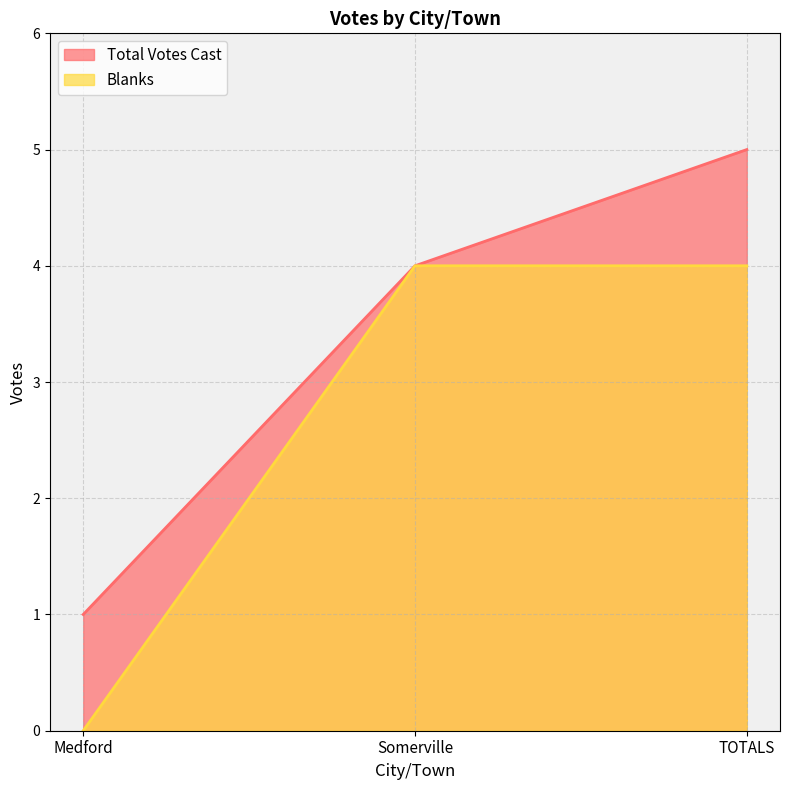

What is the label of the 2nd point from the right?

Somerville